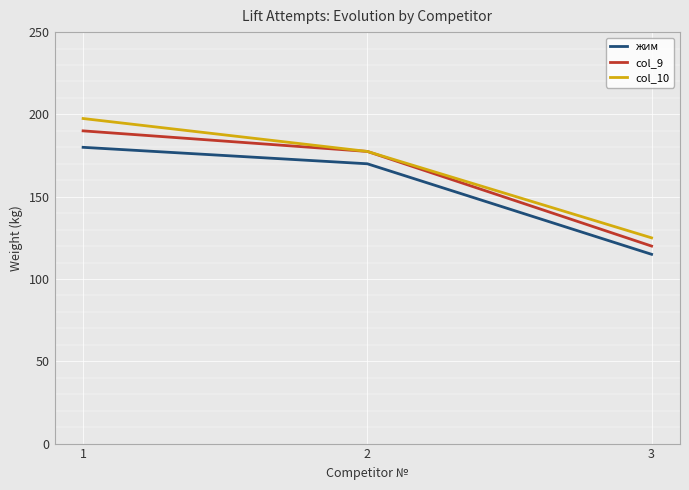

At how many categories does at least one series exceed 133?

2